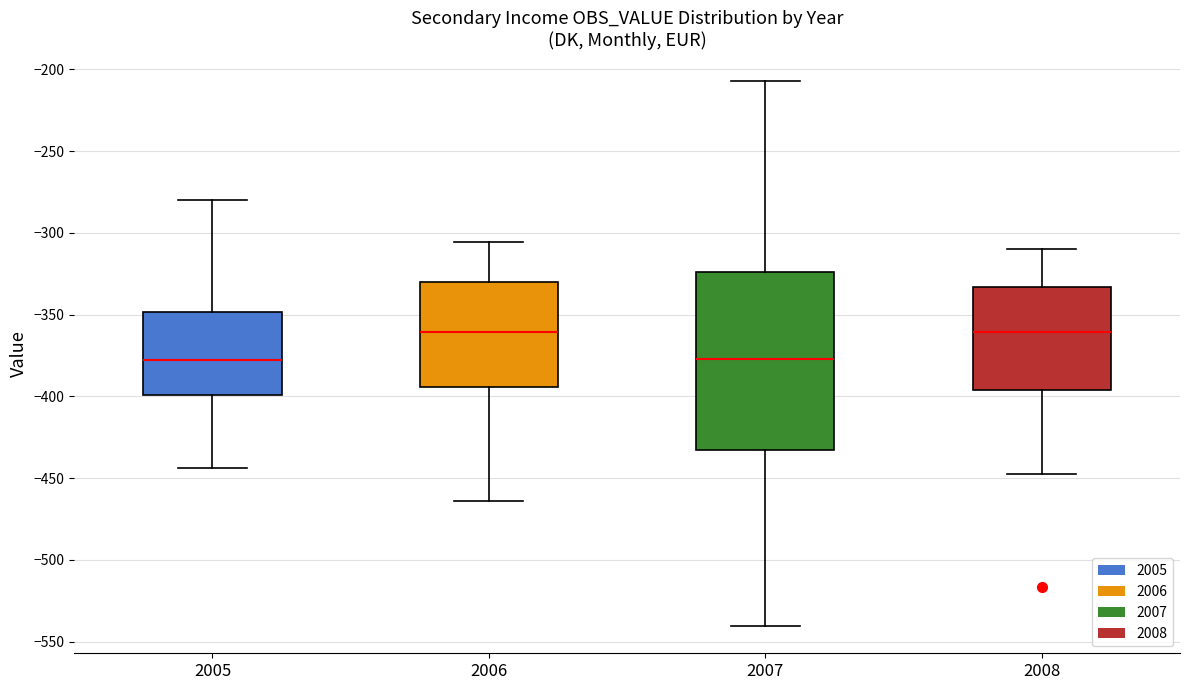

Reading left to right, read every box against the y-axis: the position of its median line, the range the box covers, and the ends of its whiskers. The values are not printed on the chart, so give them approximately, as read against the axis.

2005: median -380, box -400 to -350, whiskers -445 to -280
2006: median -360, box -395 to -330, whiskers -465 to -305
2007: median -375, box -435 to -325, whiskers -540 to -205
2008: median -360, box -395 to -335, whiskers -445 to -310